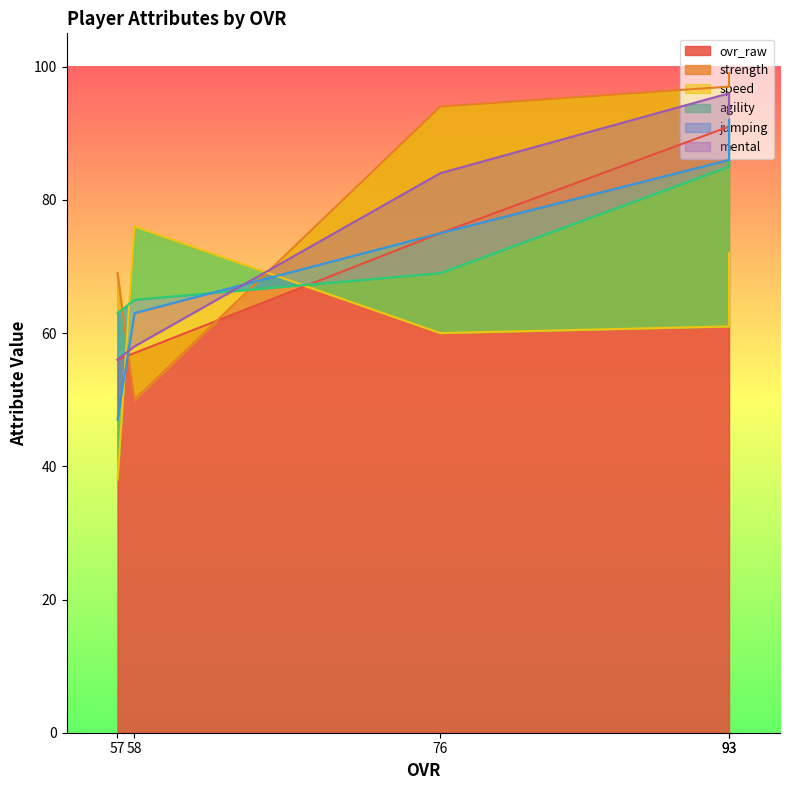

At how many categories does at least one series exceed 68?

5